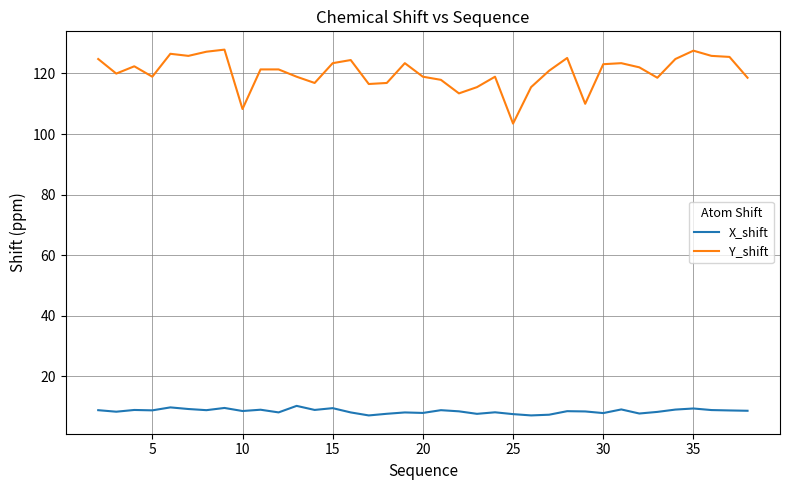

Which series has the largest total across all categories?

Y_shift